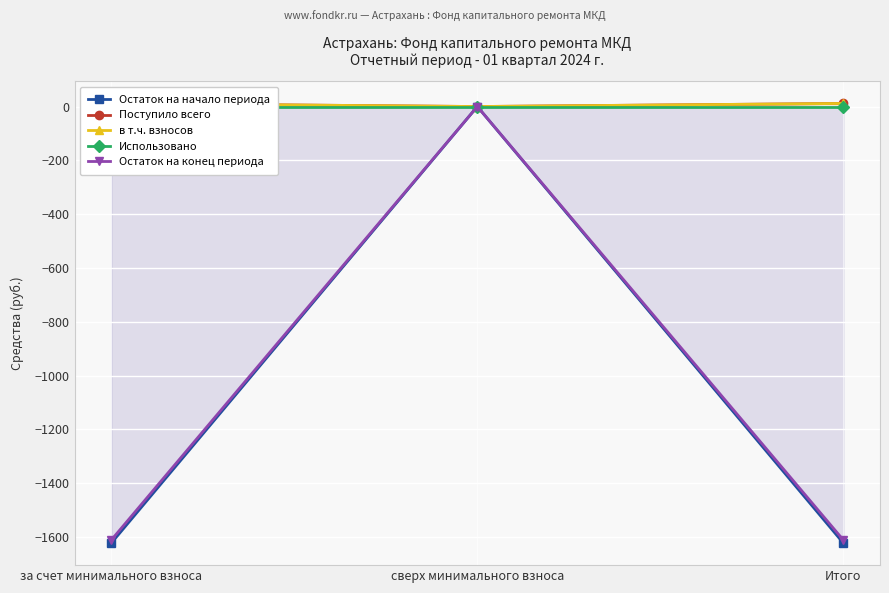

How many values in the Остаток на начало периода series exceed -1622?

1